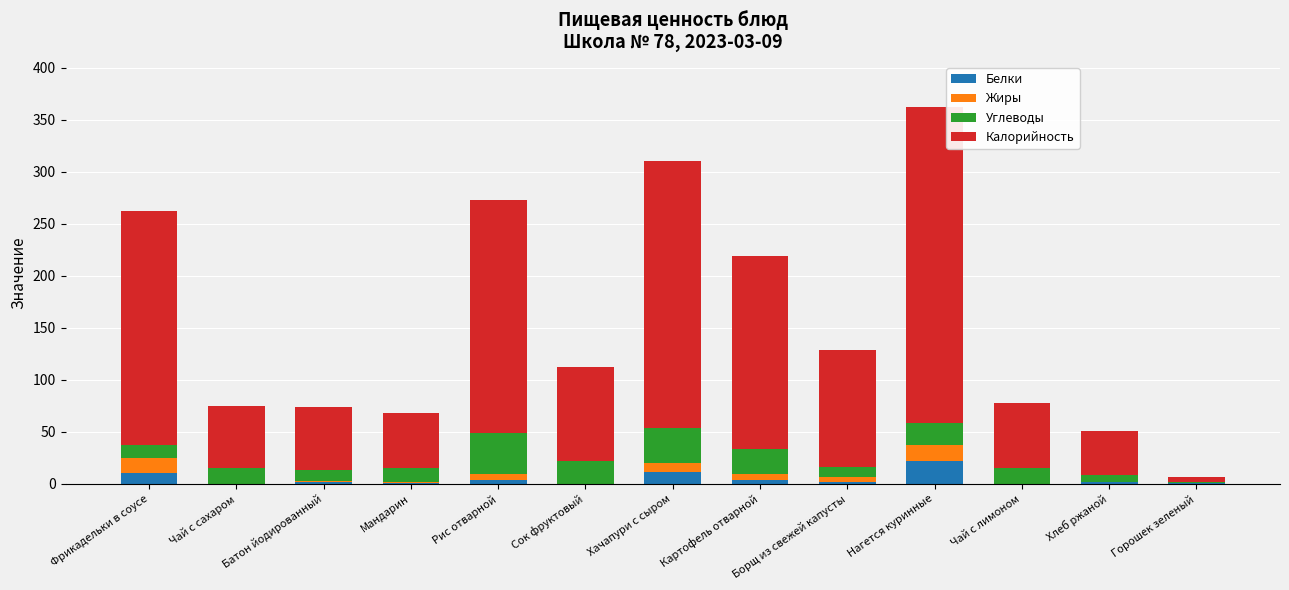

At which category is the sum across all series the highest?

Нагется куринные